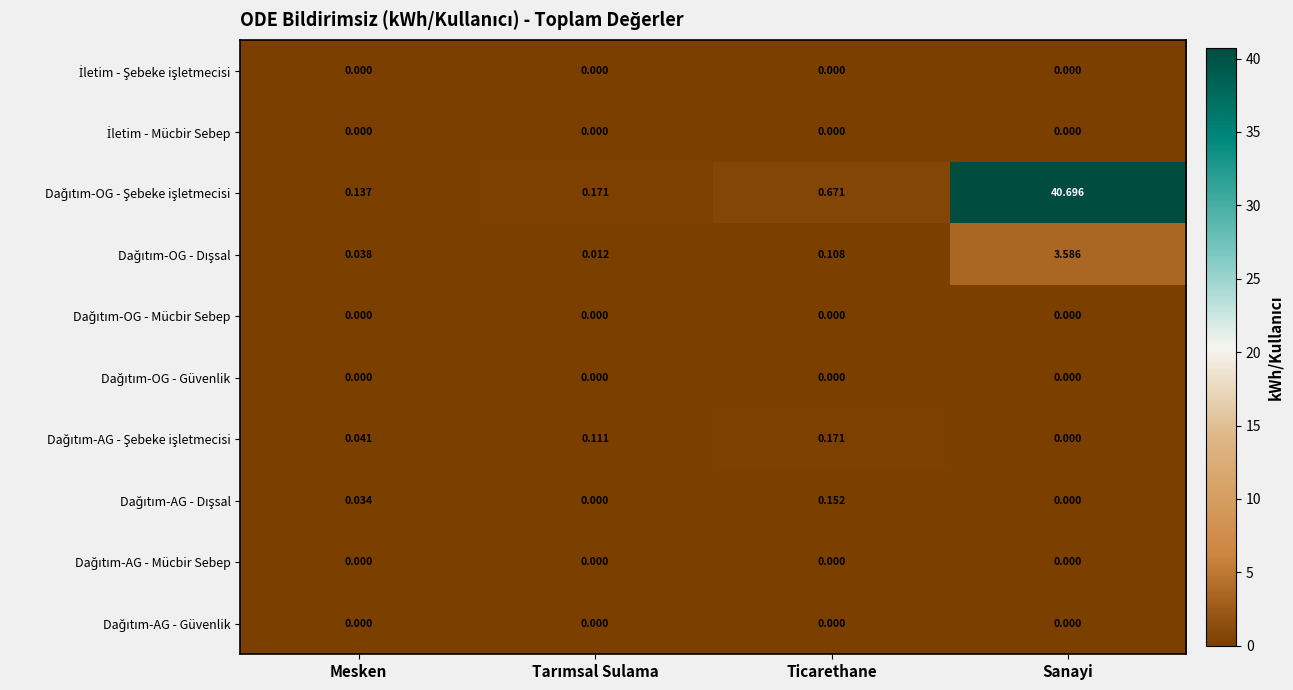

At which category is the sum across all series the highest?

Sanayi